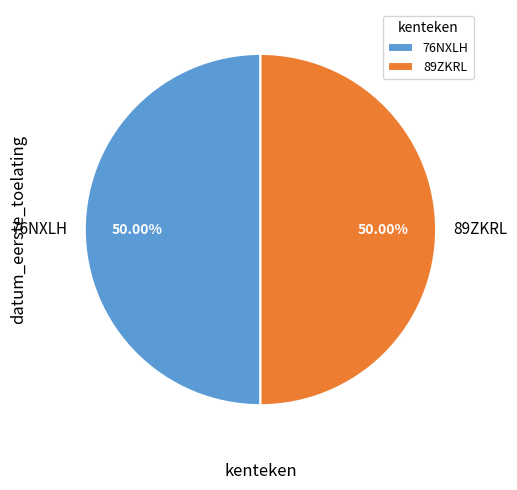

Do 76NXLH and 89ZKRL together represent more than half of the pie?

Yes